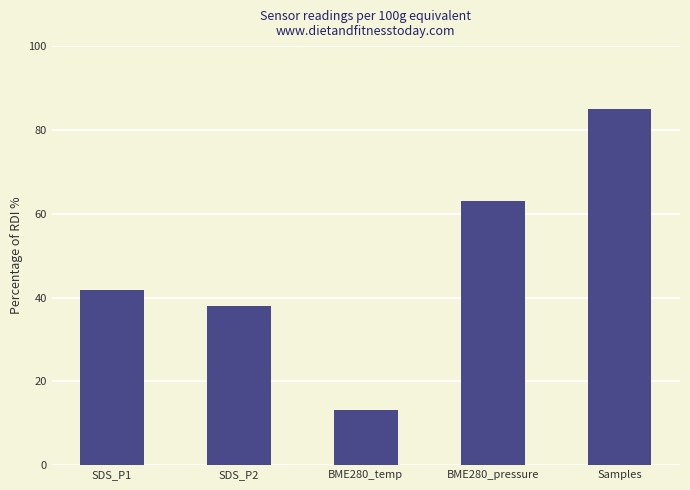

What is the difference between the maximum and minimum values?

71.8